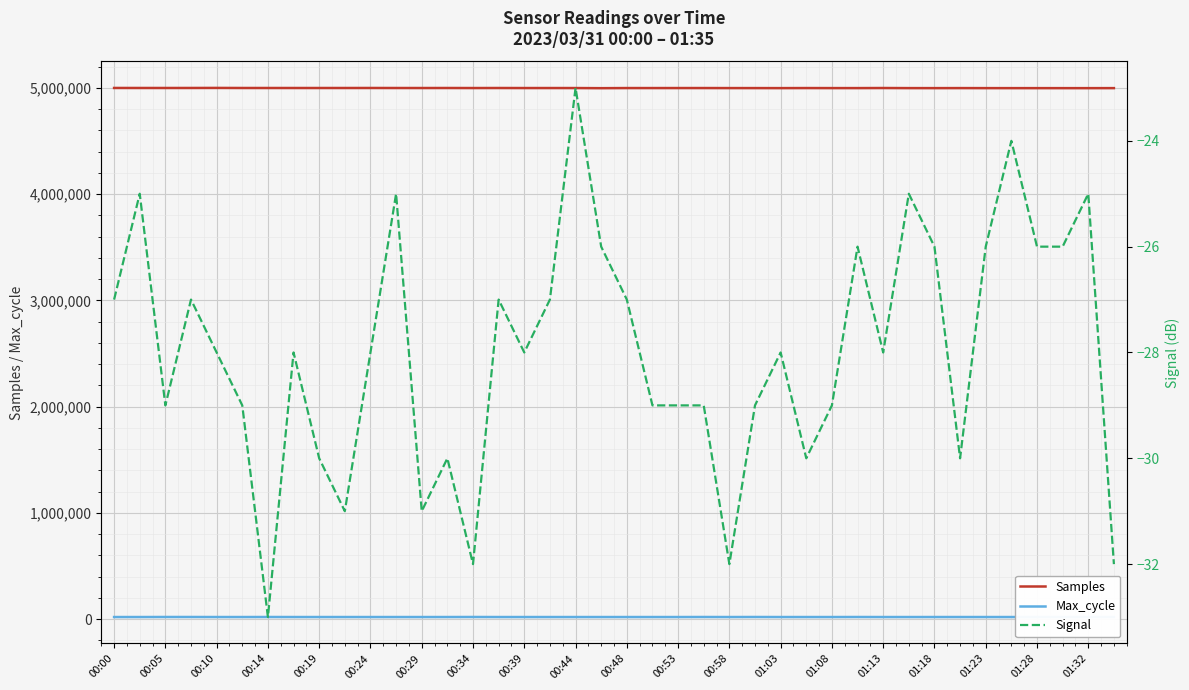

What is the difference between the Samples values at 00:14 and 01:23?

1211